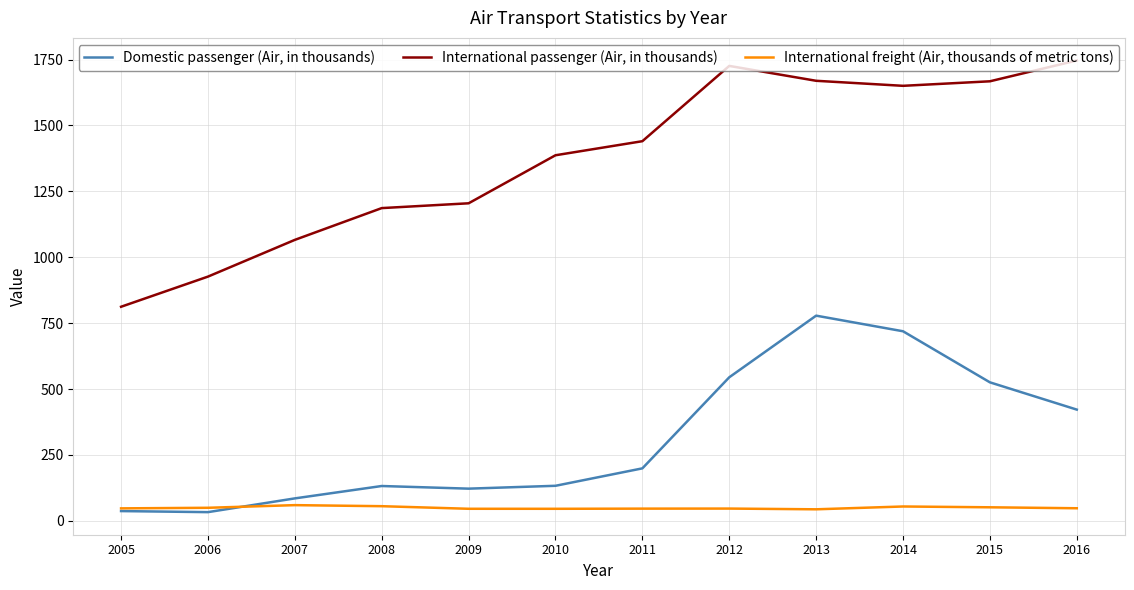

Is this an area chart (filled region under the line)?

No